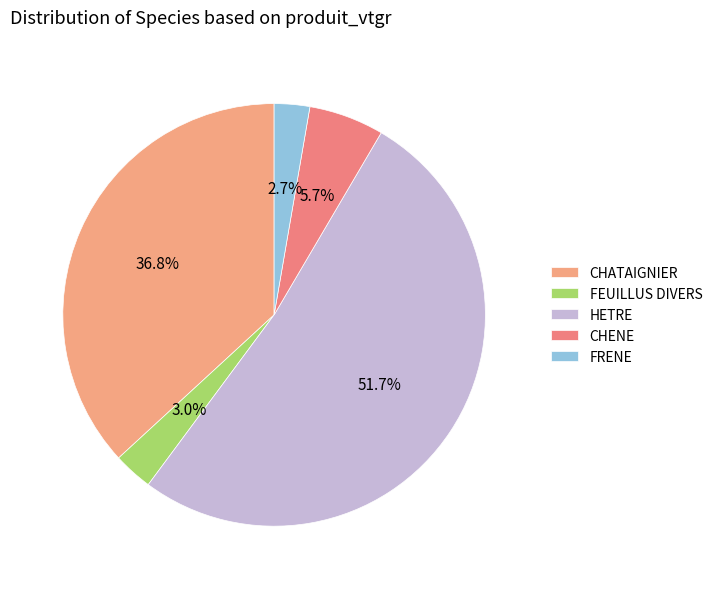

What is the largest slice in the pie chart?

HETRE